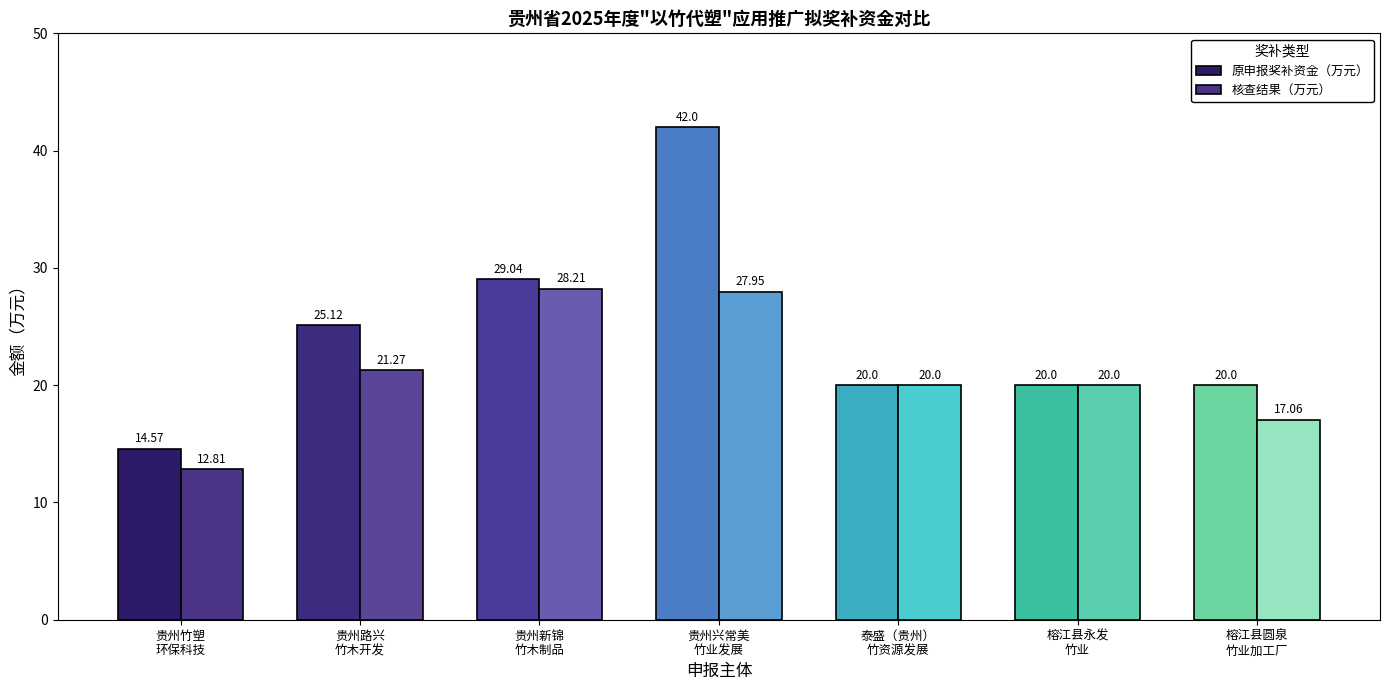

What is the sum of the 核查结果（万元） values at 泰盛（贵州）
竹资源发展 and 贵州路兴
竹木开发?

41.3